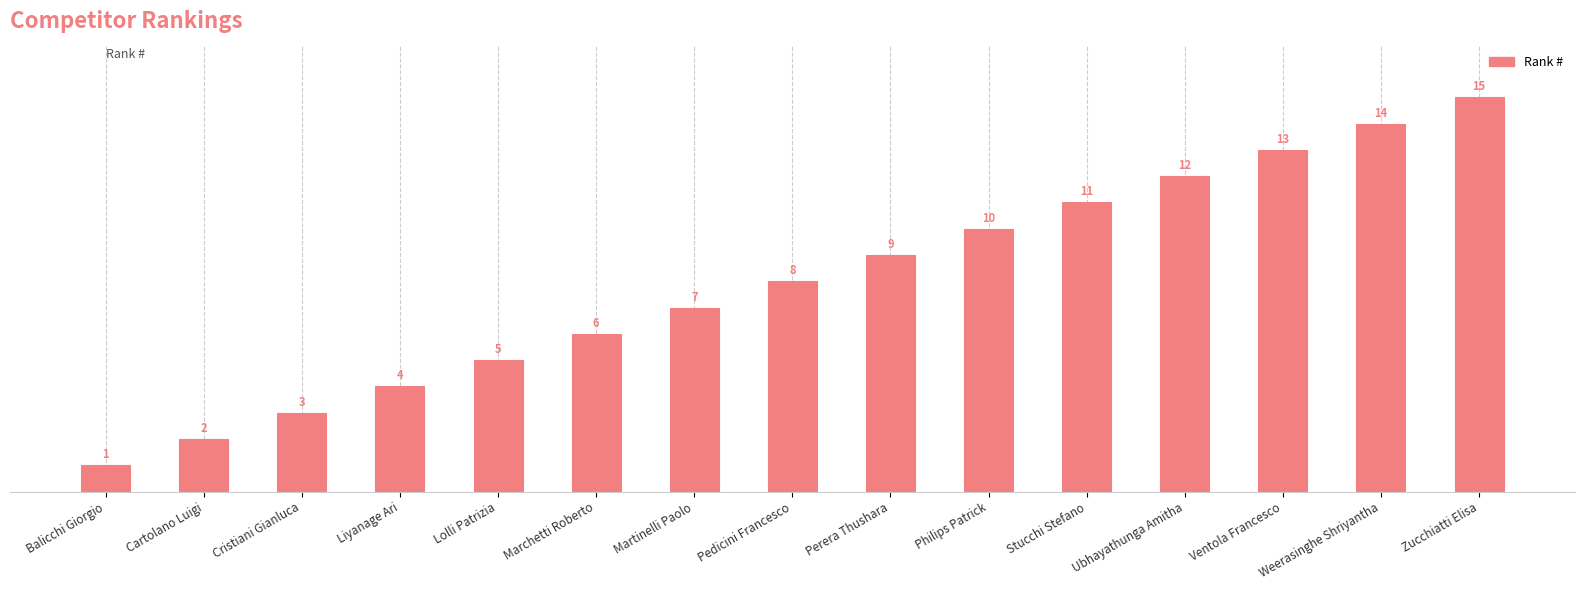

How many categories are shown in the chart?

15